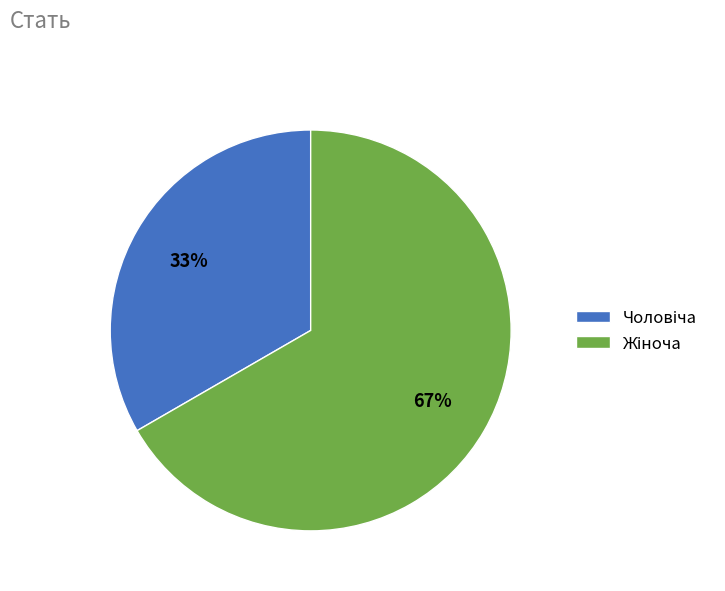

Does any single category account for the majority?

Yes